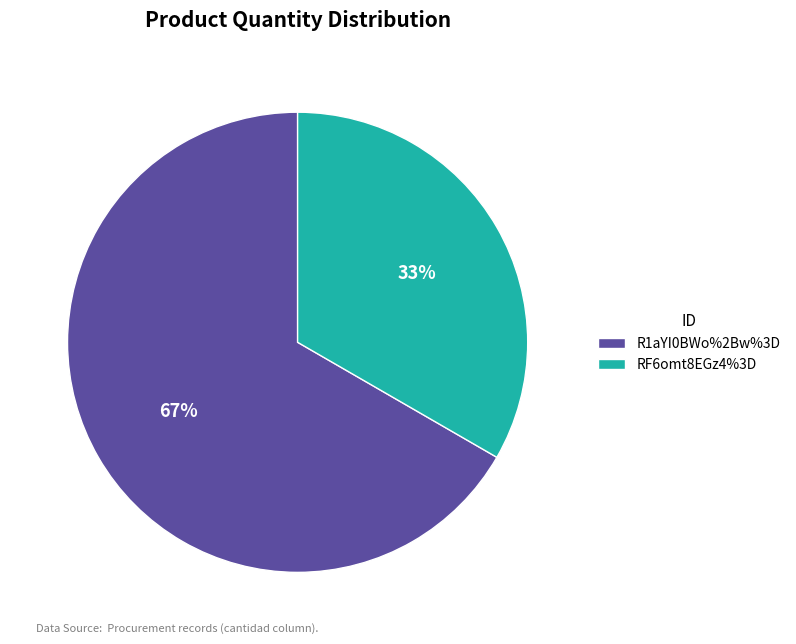

What is the largest slice in the pie chart?

R1aYI0BWo%2Bw%3D